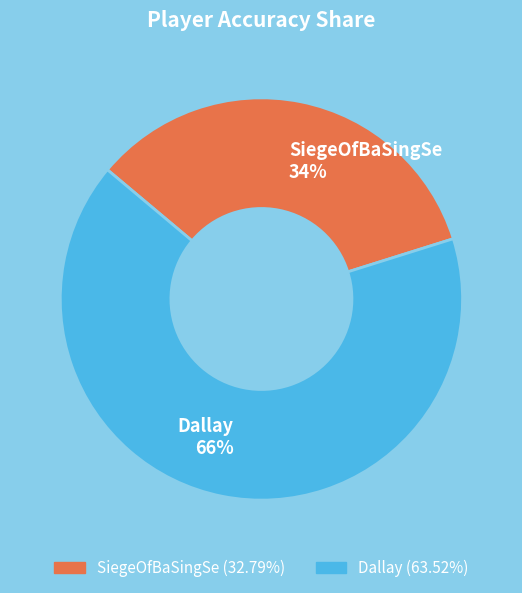

Combined, do SiegeOfBaSingSe and Dallay account for over 50%?

Yes